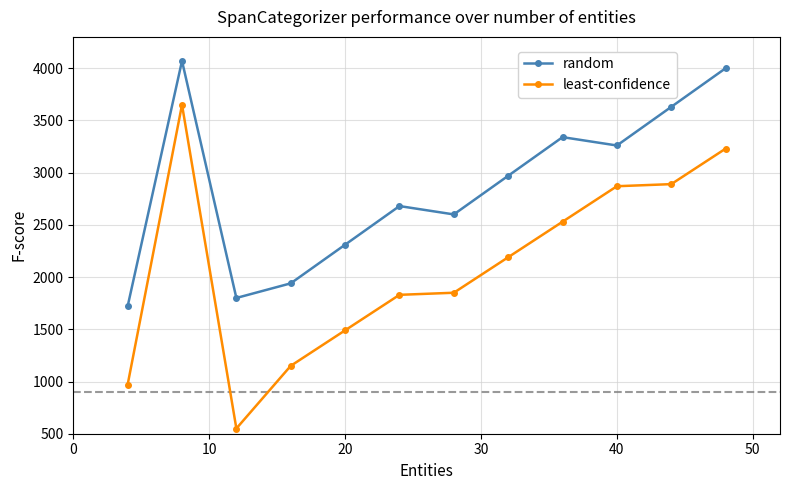

What is the minimum value shown in the chart?

550